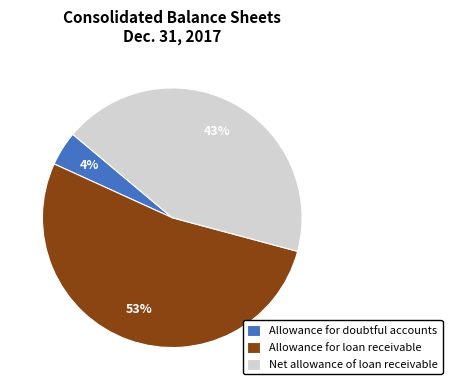

Does any single category account for the majority?

Yes